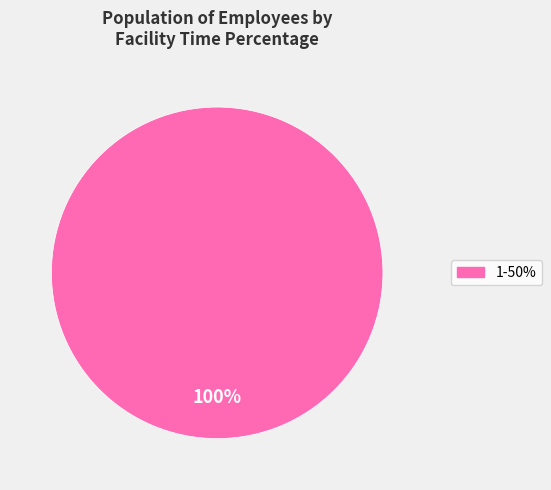

Is there any slice that represents more than half of the pie?

Yes